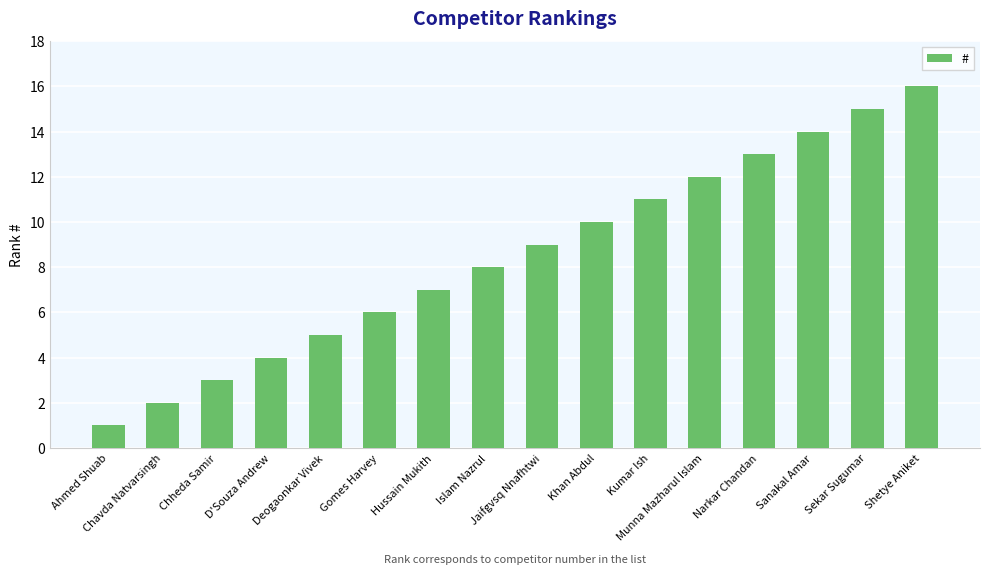

Between Kumar Ish and Islam Nazrul, which is larger?

Kumar Ish